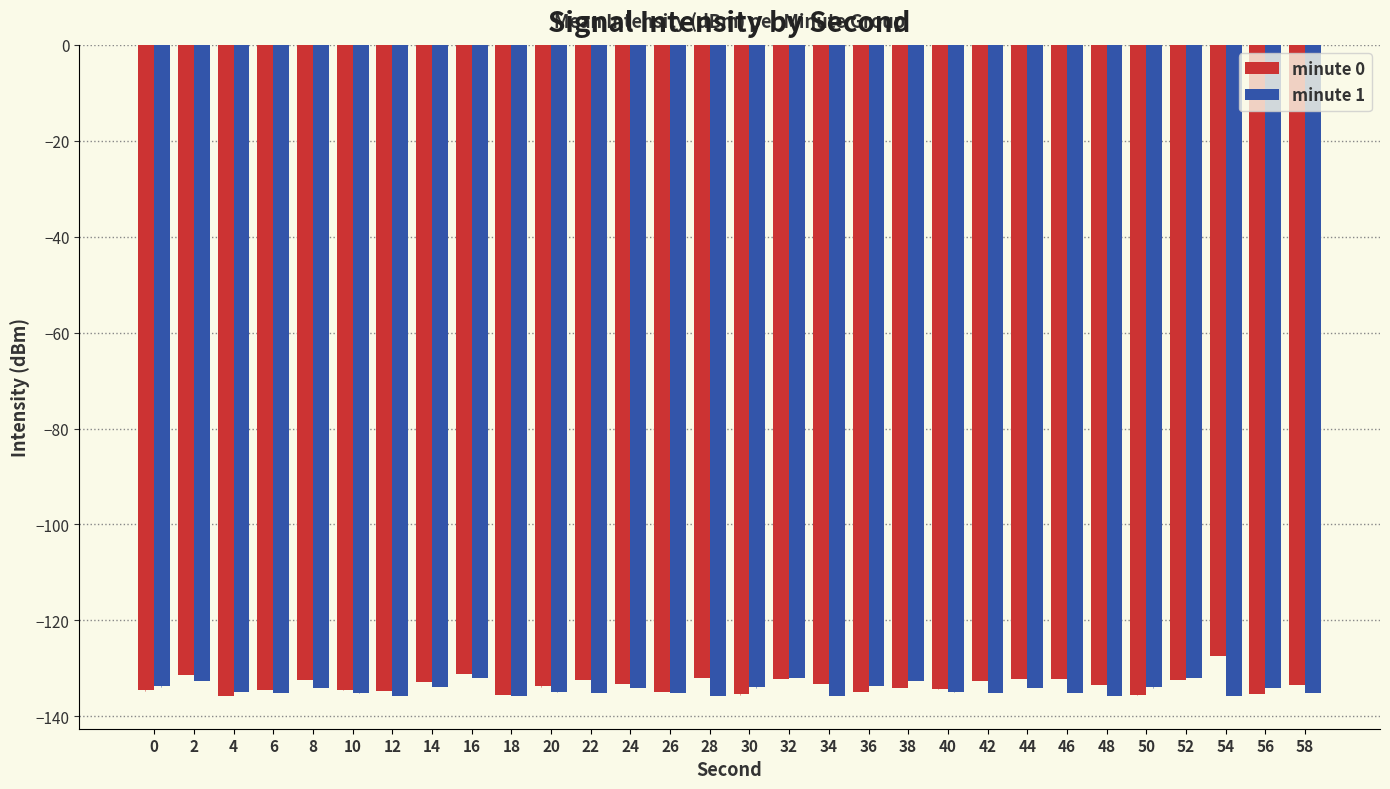

What is the spread (max minus min) of values at 0?

0.8